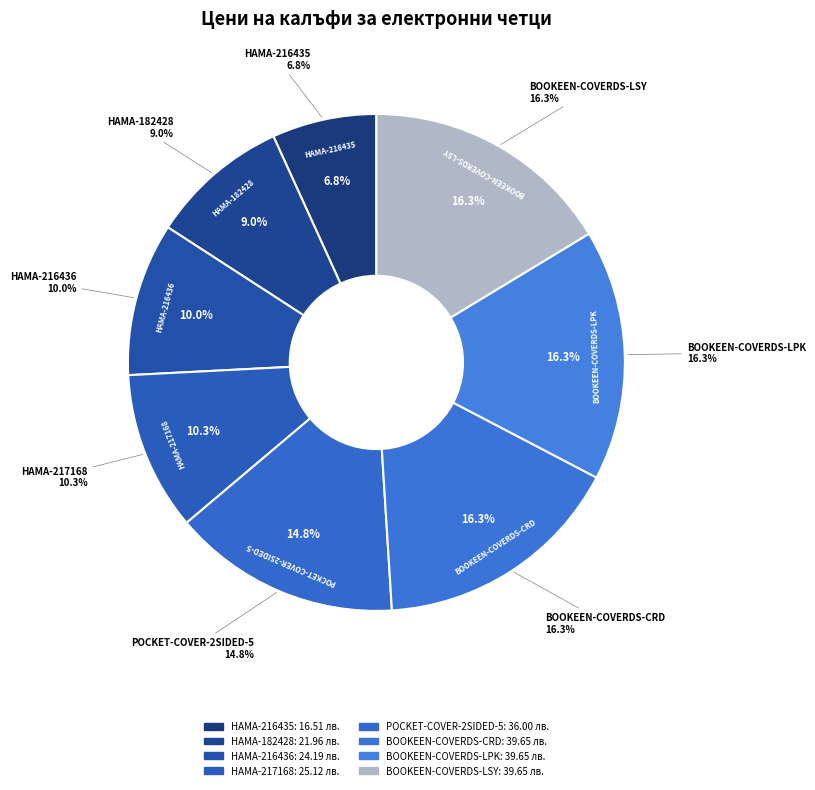

Which category has the biggest portion of the pie?

BOOKEEN-COVERDS-CRD